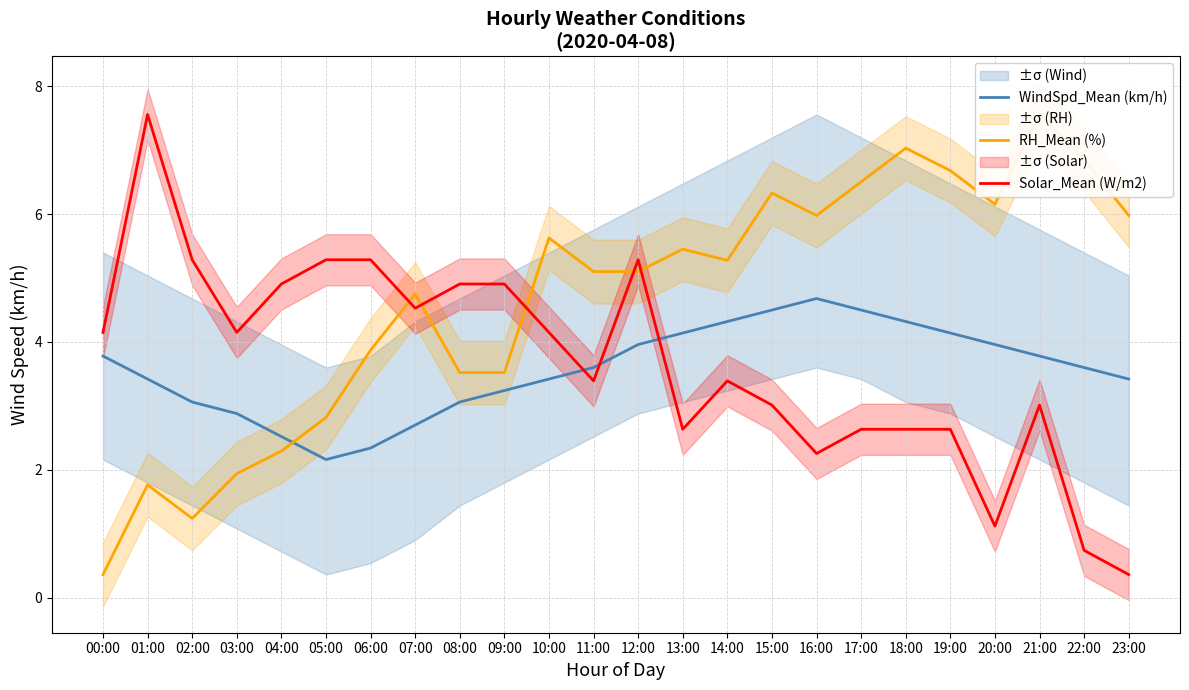

What is the maximum value for Solar_Mean (W/m2)?

7.6